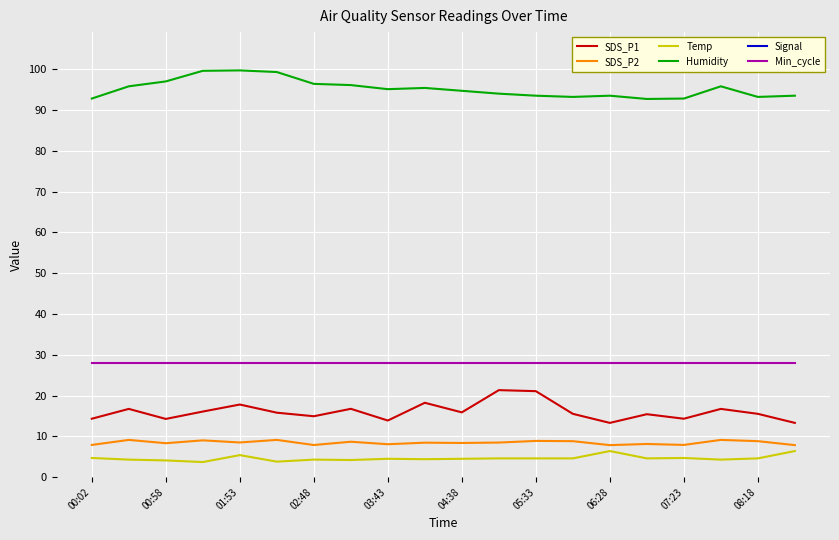

Is it true that SDS_P1 equals 24.0 at 00:02?

False